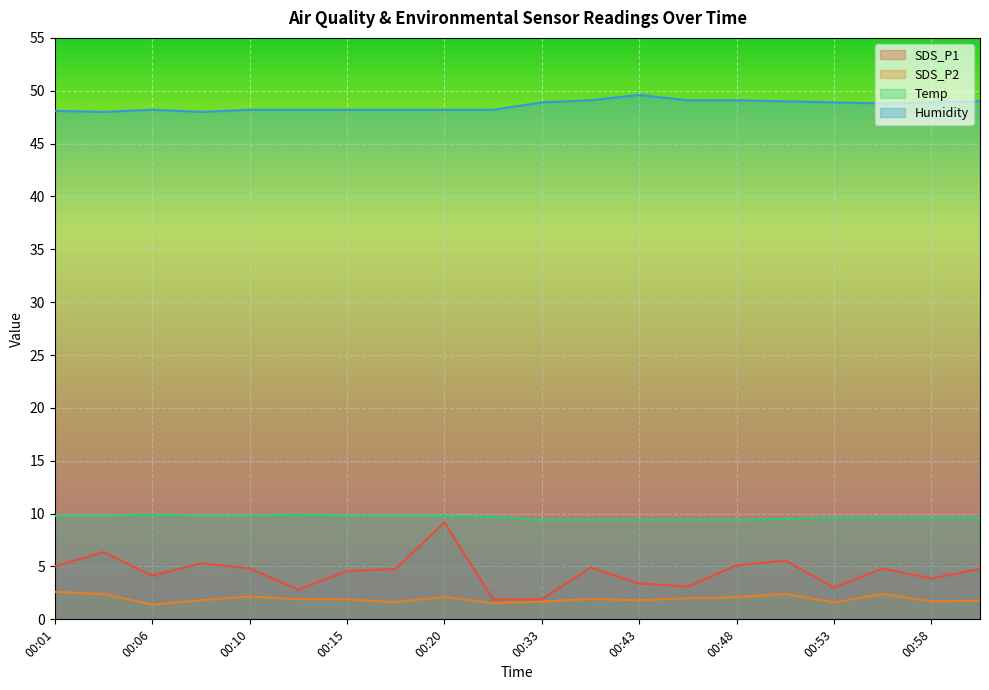

What is the spread (max minus min) of values at 00:56?

46.4